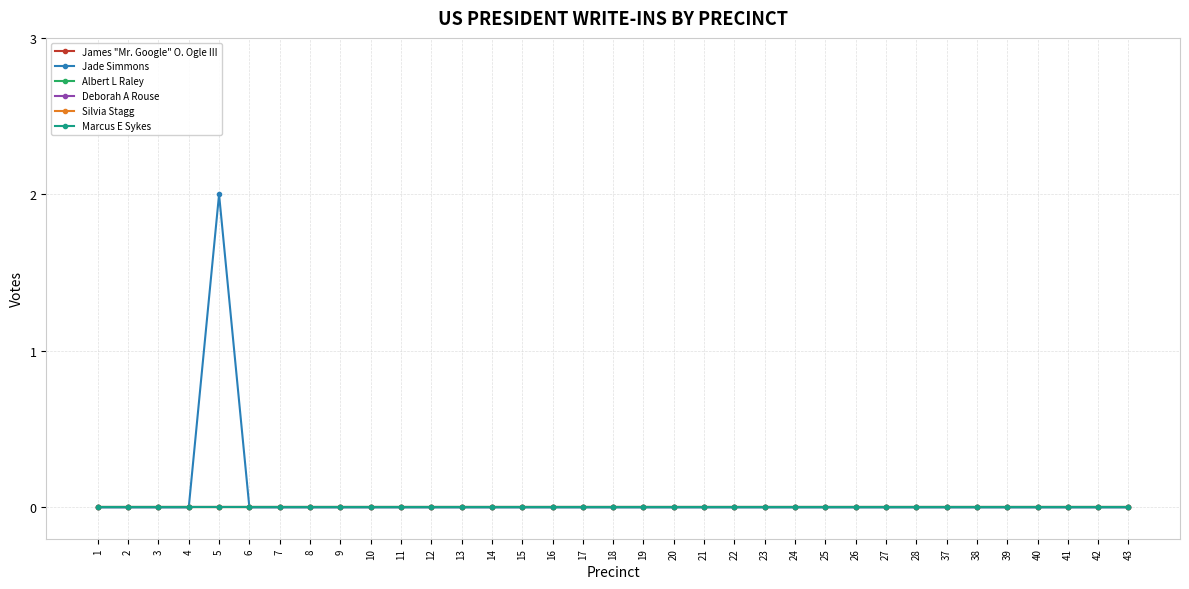

Reading left to right, list all the values displayed in this chart.

James "Mr. Google" O. Ogle III: 1=0	2=0	3=0	4=0	5=0	6=0	7=0	8=0	9=0	10=0	11=0	12=0	13=0	14=0	15=0	16=0	17=0	18=0	19=0	20=0	21=0	22=0	23=0	24=0	25=0	26=0	27=0	28=0	37=0	38=0	39=0	40=0	41=0	42=0	43=0
Jade Simmons: 1=0	2=0	3=0	4=0	5=2	6=0	7=0	8=0	9=0	10=0	11=0	12=0	13=0	14=0	15=0	16=0	17=0	18=0	19=0	20=0	21=0	22=0	23=0	24=0	25=0	26=0	27=0	28=0	37=0	38=0	39=0	40=0	41=0	42=0	43=0
Albert L Raley: 1=0	2=0	3=0	4=0	5=0	6=0	7=0	8=0	9=0	10=0	11=0	12=0	13=0	14=0	15=0	16=0	17=0	18=0	19=0	20=0	21=0	22=0	23=0	24=0	25=0	26=0	27=0	28=0	37=0	38=0	39=0	40=0	41=0	42=0	43=0
Deborah A Rouse: 1=0	2=0	3=0	4=0	5=0	6=0	7=0	8=0	9=0	10=0	11=0	12=0	13=0	14=0	15=0	16=0	17=0	18=0	19=0	20=0	21=0	22=0	23=0	24=0	25=0	26=0	27=0	28=0	37=0	38=0	39=0	40=0	41=0	42=0	43=0
Silvia Stagg: 1=0	2=0	3=0	4=0	5=0	6=0	7=0	8=0	9=0	10=0	11=0	12=0	13=0	14=0	15=0	16=0	17=0	18=0	19=0	20=0	21=0	22=0	23=0	24=0	25=0	26=0	27=0	28=0	37=0	38=0	39=0	40=0	41=0	42=0	43=0
Marcus E Sykes: 1=0	2=0	3=0	4=0	5=0	6=0	7=0	8=0	9=0	10=0	11=0	12=0	13=0	14=0	15=0	16=0	17=0	18=0	19=0	20=0	21=0	22=0	23=0	24=0	25=0	26=0	27=0	28=0	37=0	38=0	39=0	40=0	41=0	42=0	43=0